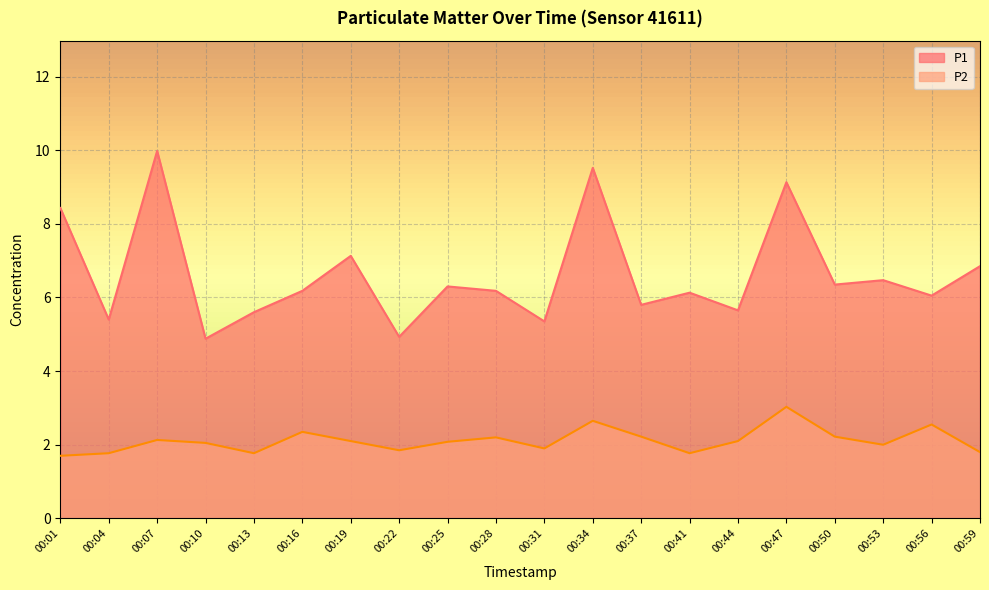

At 00:47, list the series in order from largest to smallest.

P1, P2